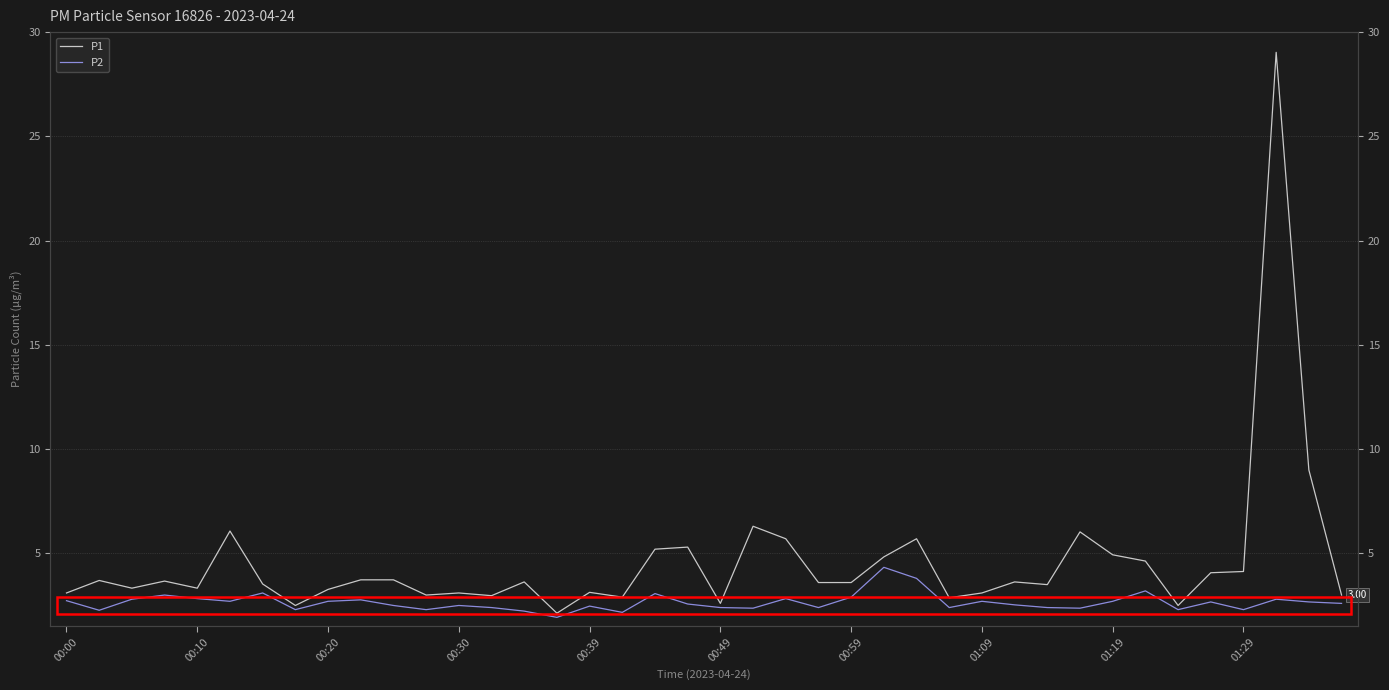

True or false: P2 has a value of 2.7 at 00:20.

True